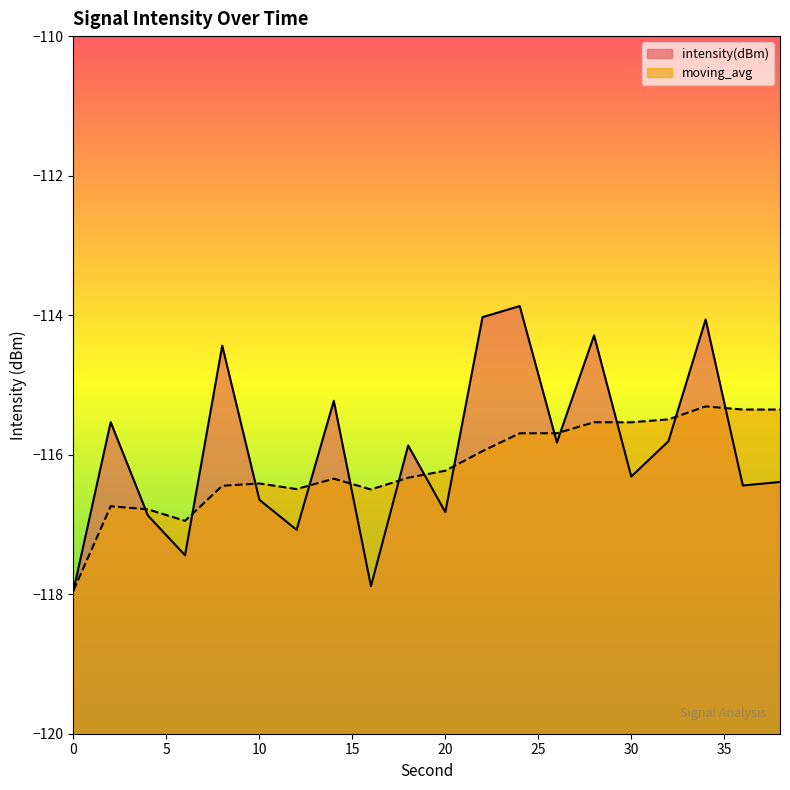

How many data points in moving_avg are less than -116?

11